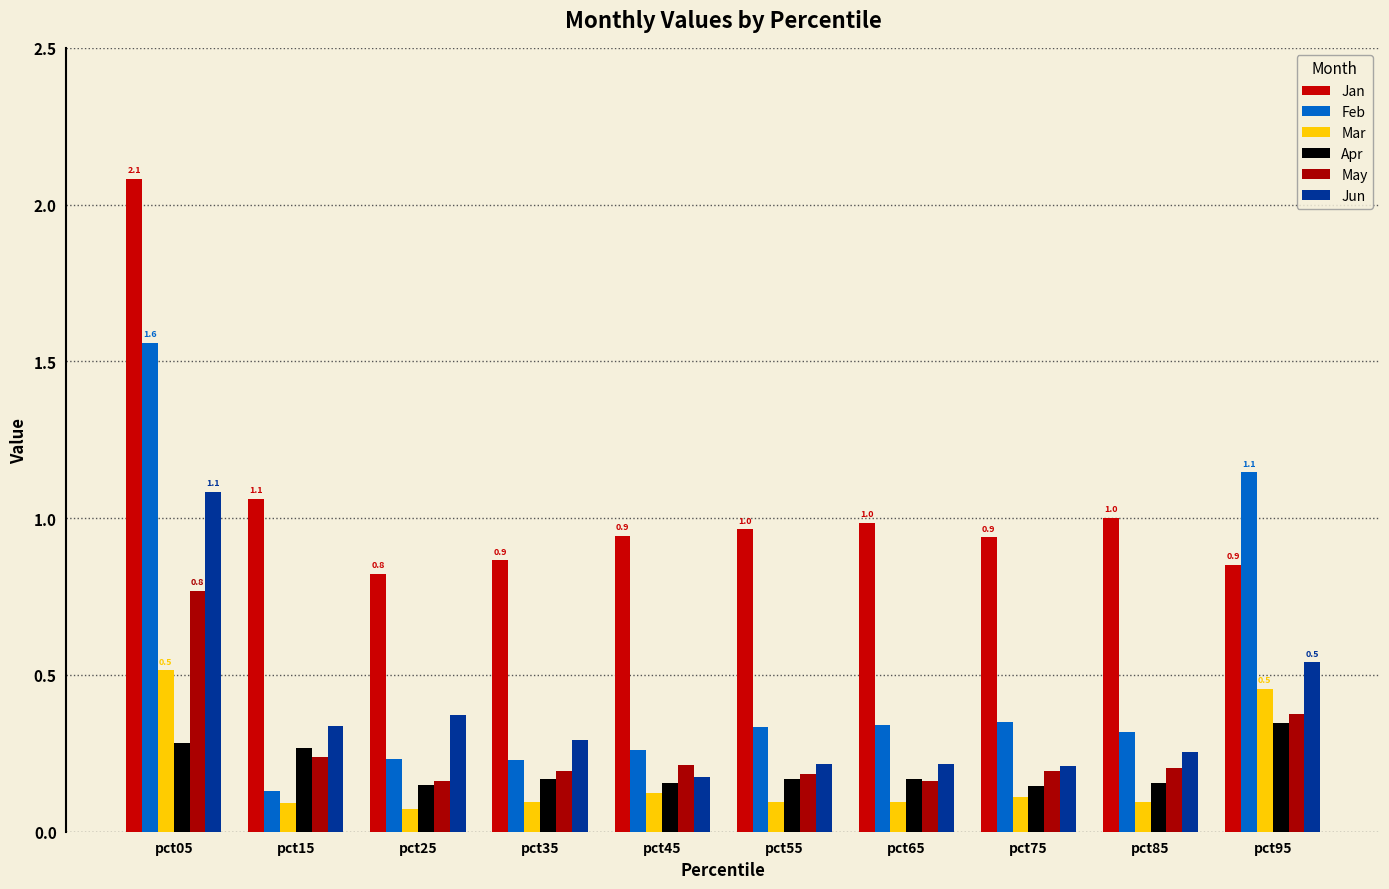

How many bars are there in total?

60